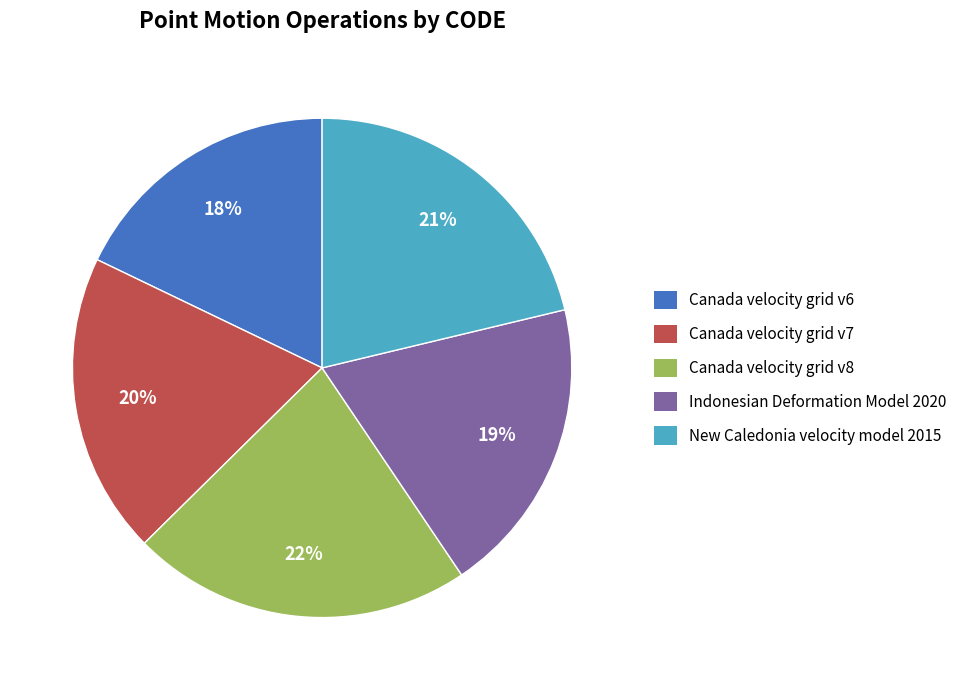

What percentage is the Canada velocity grid v8 slice, to the nearest percent?

22%